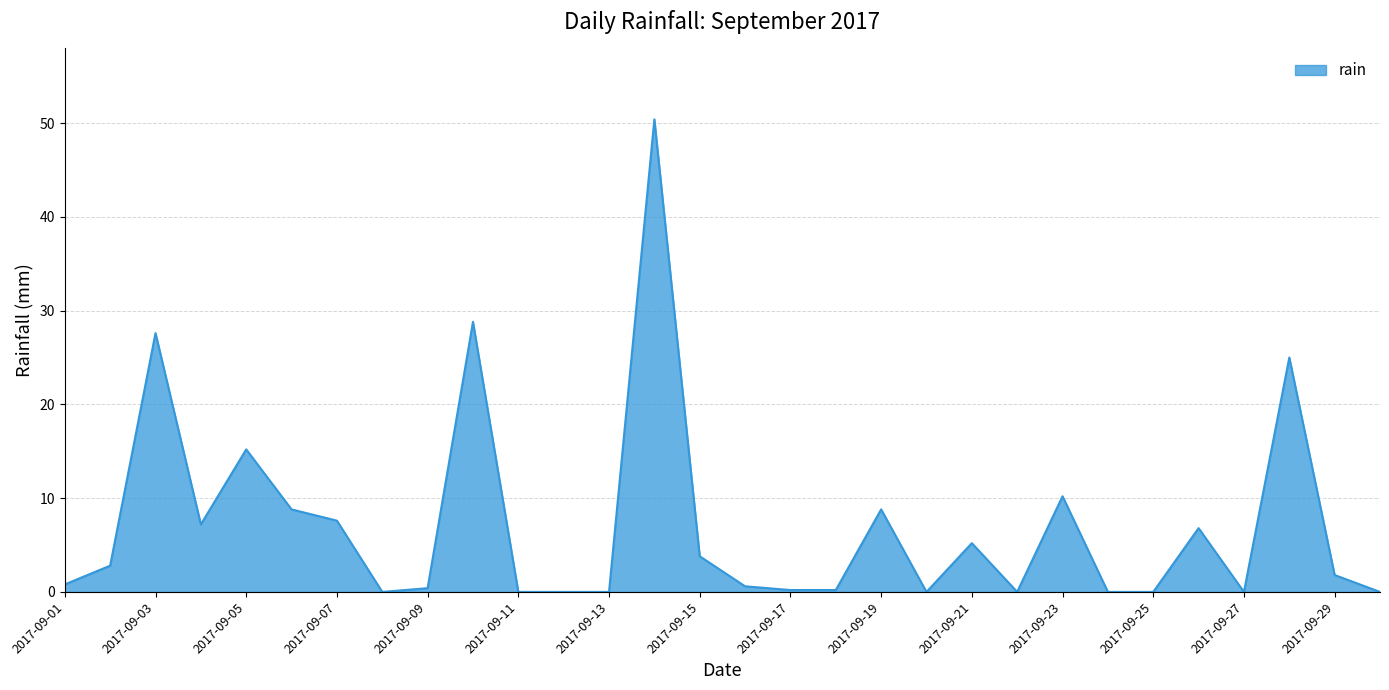

What is the greatest value displayed?

50.4